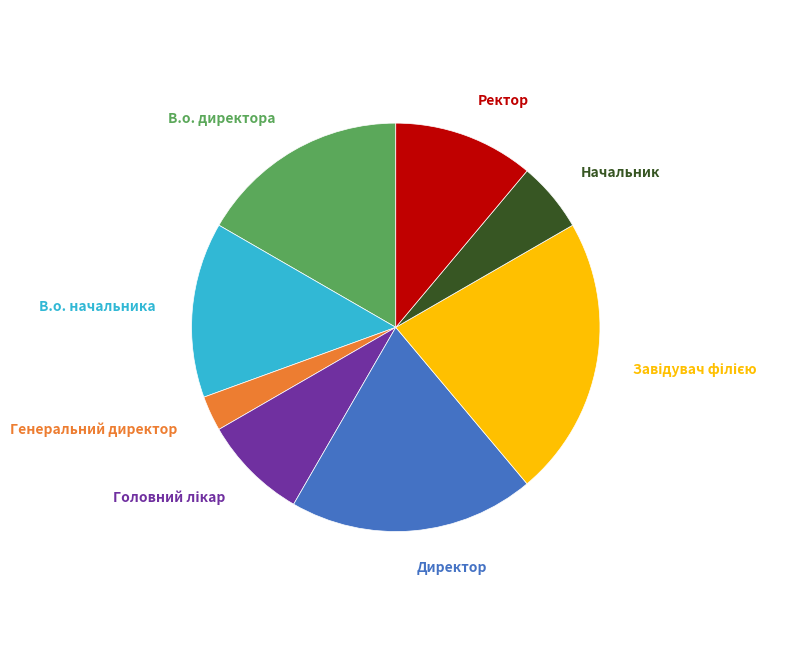

Which slice is the smallest?

Генеральний директор